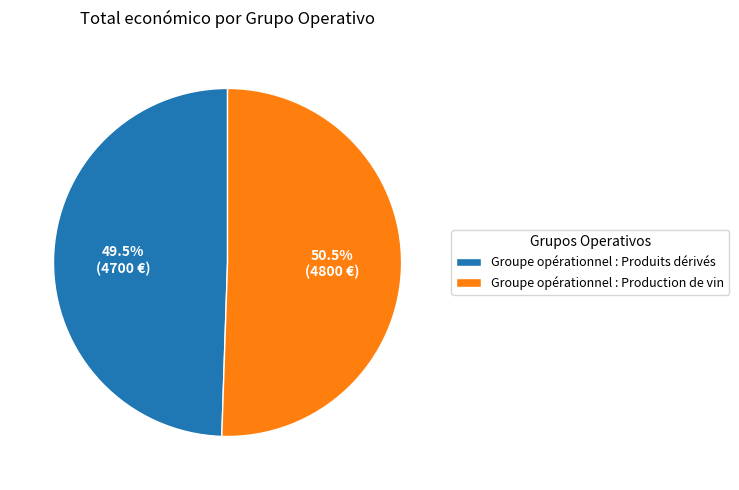

What is the largest slice in the pie chart?

Groupe opérationnel : Production de vin